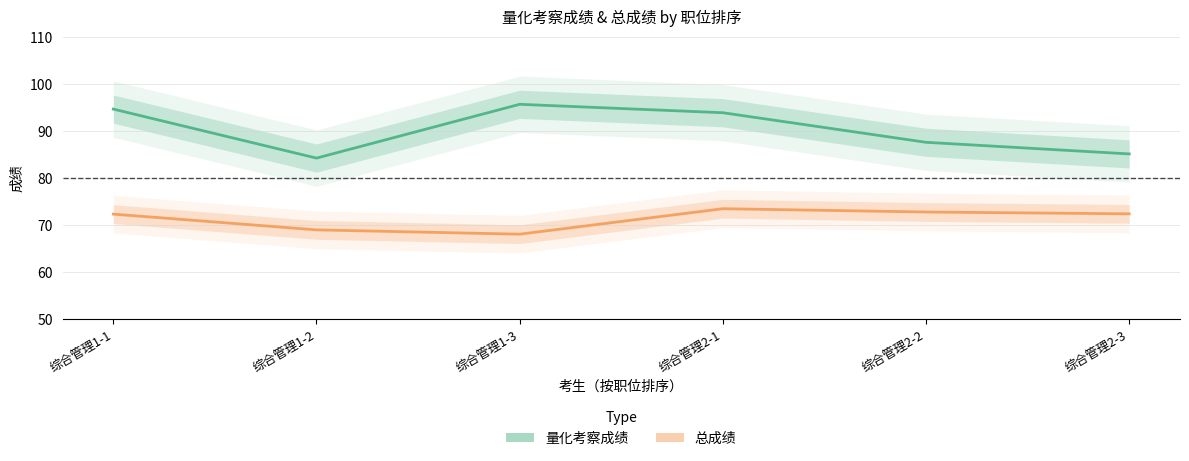

At which category is the sum across all series the highest?

综合管理2-1